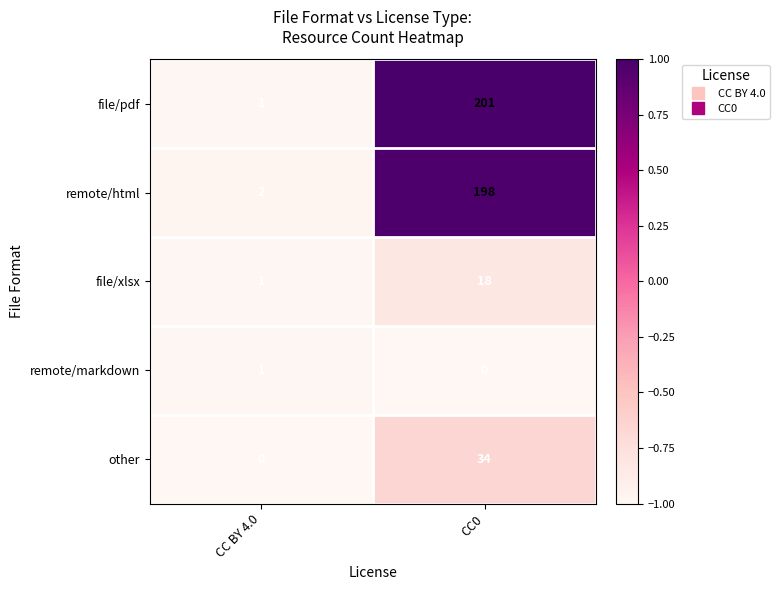

Rank the series at CC0 from highest to lowest value.

file/pdf, remote/html, other, file/xlsx, remote/markdown